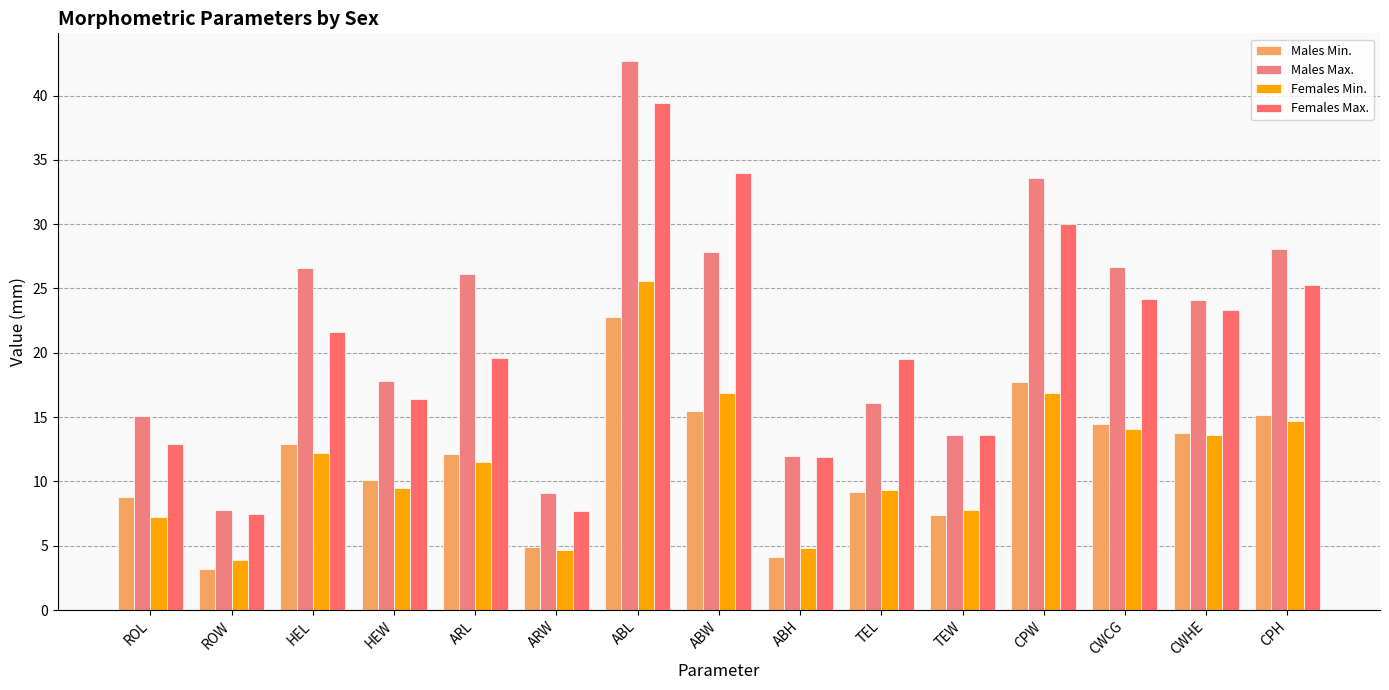

Reading right to left, extract all data points from this chart.

Males Min.: 15.2	13.8	14.5	17.7	7.4	9.2	4.1	15.5	22.8	4.9	12.1	10.1	12.9	3.2	8.8
Males Max.: 28.1	24.1	26.7	33.6	13.6	16.1	12.0	27.8	42.7	9.1	26.1	17.8	26.6	7.8	15.1
Females Min.: 14.7	13.6	14.1	16.9	7.8	9.3	4.8	16.9	25.6	4.7	11.5	9.5	12.2	3.9	7.2
Females Max.: 25.3	23.3	24.2	30.0	13.6	19.5	11.9	34.0	39.4	7.7	19.6	16.4	21.6	7.5	12.9